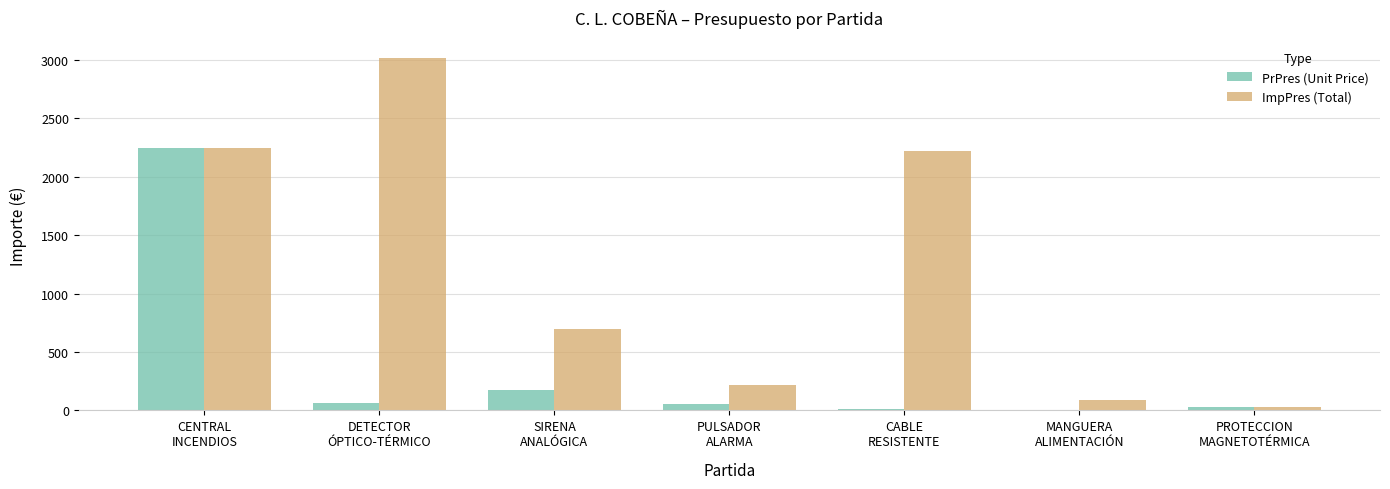

What is the average value of the PrPres (Unit Price) series?

369.1